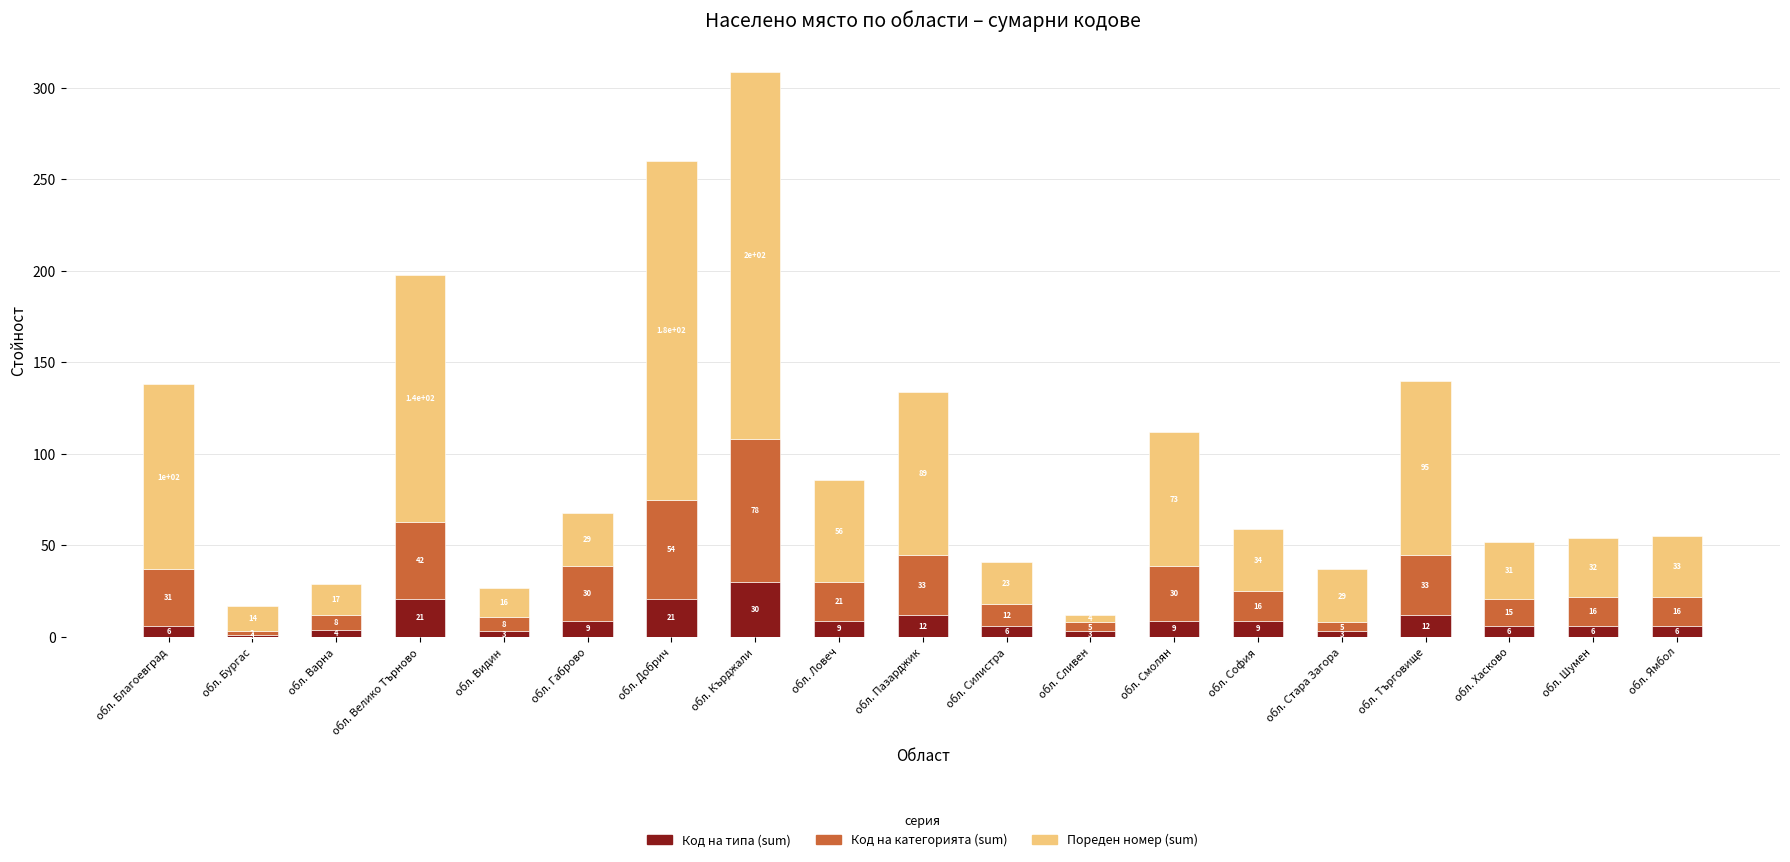

Reading left to right, what are the values for Код на типа (sum)?

обл. Благоевград=6	обл. Бургас=1	обл. Варна=4	обл. Велико Търново=21	обл. Видин=3	обл. Габрово=9	обл. Добрич=21	обл. Кърджали=30	обл. Ловеч=9	обл. Пазарджик=12	обл. Силистра=6	обл. Сливен=3	обл. Смолян=9	обл. София=9	обл. Стара Загора=3	обл. Търговище=12	обл. Хасково=6	обл. Шумен=6	обл. Ямбол=6